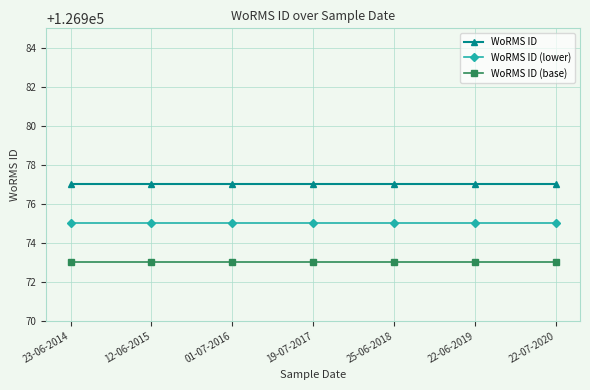

What is the label of the 4th point from the right?

19-07-2017